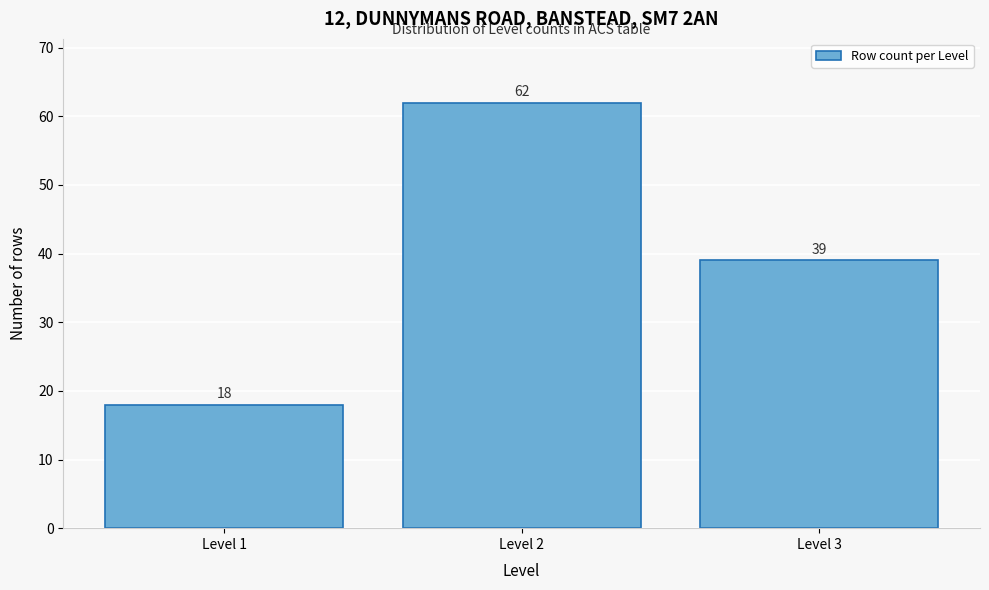

Reading left to right, transcribe all the data shown in this chart.

Level 1=18	Level 2=62	Level 3=39